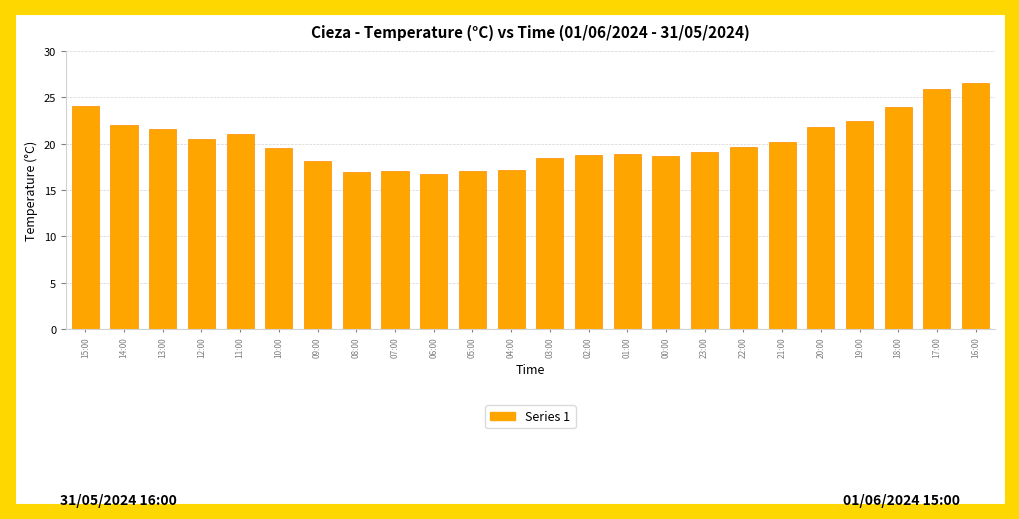

What is the smallest value displayed?

16.7